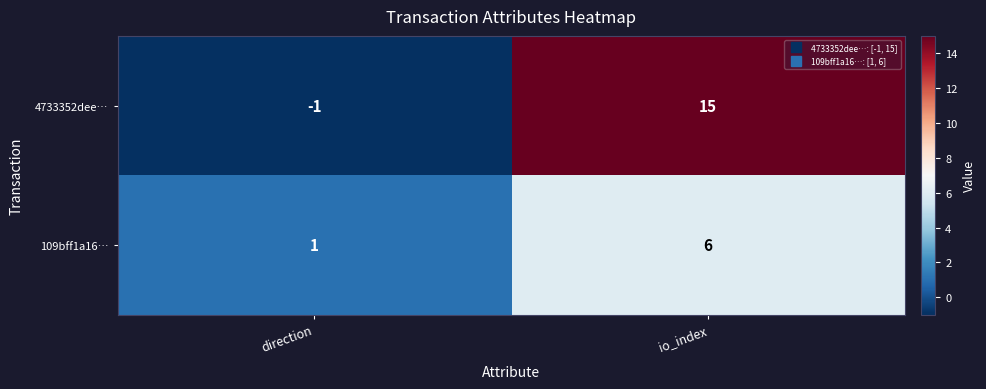

Which series has the largest total across all categories?

4733352dee…